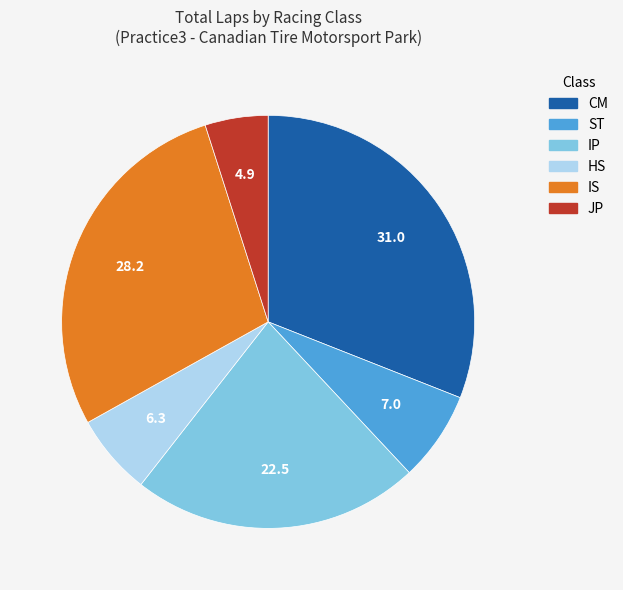

Is there a majority slice in this chart?

No